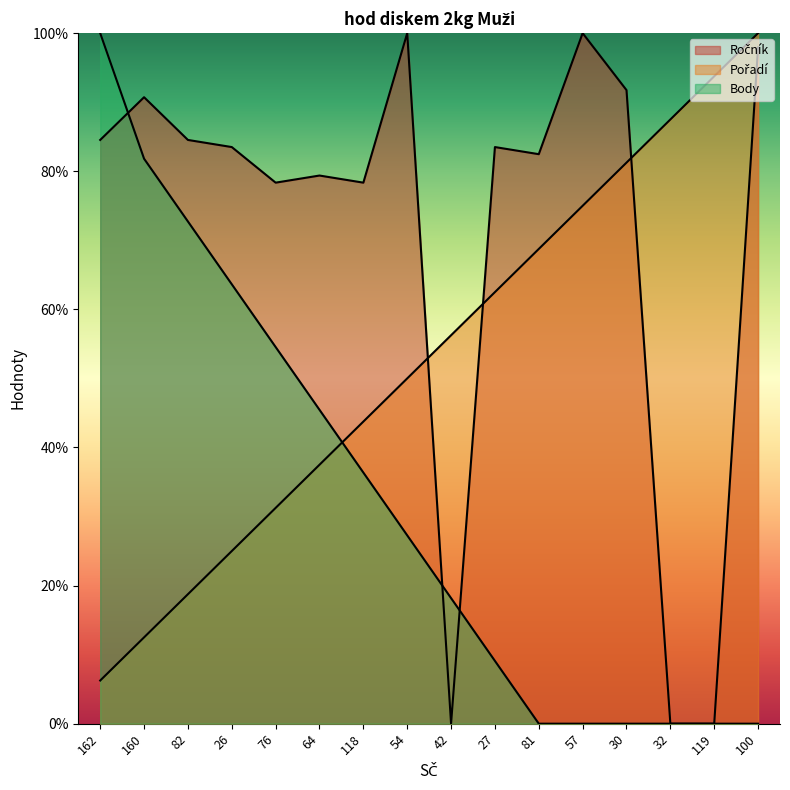

True or false: Body has a value of 0.0 at 32.

True